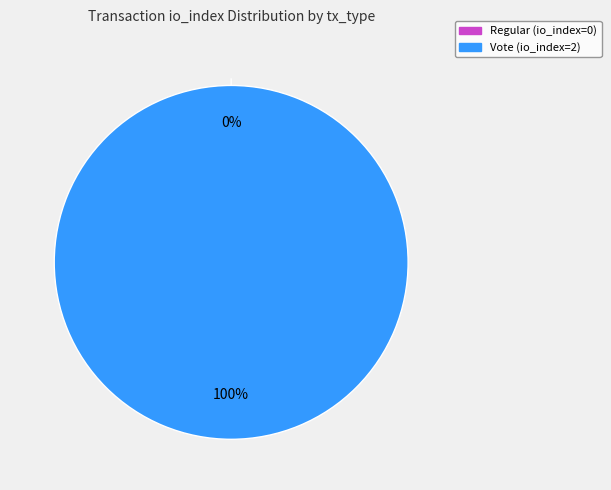

Count the number of slices in the pie.

2